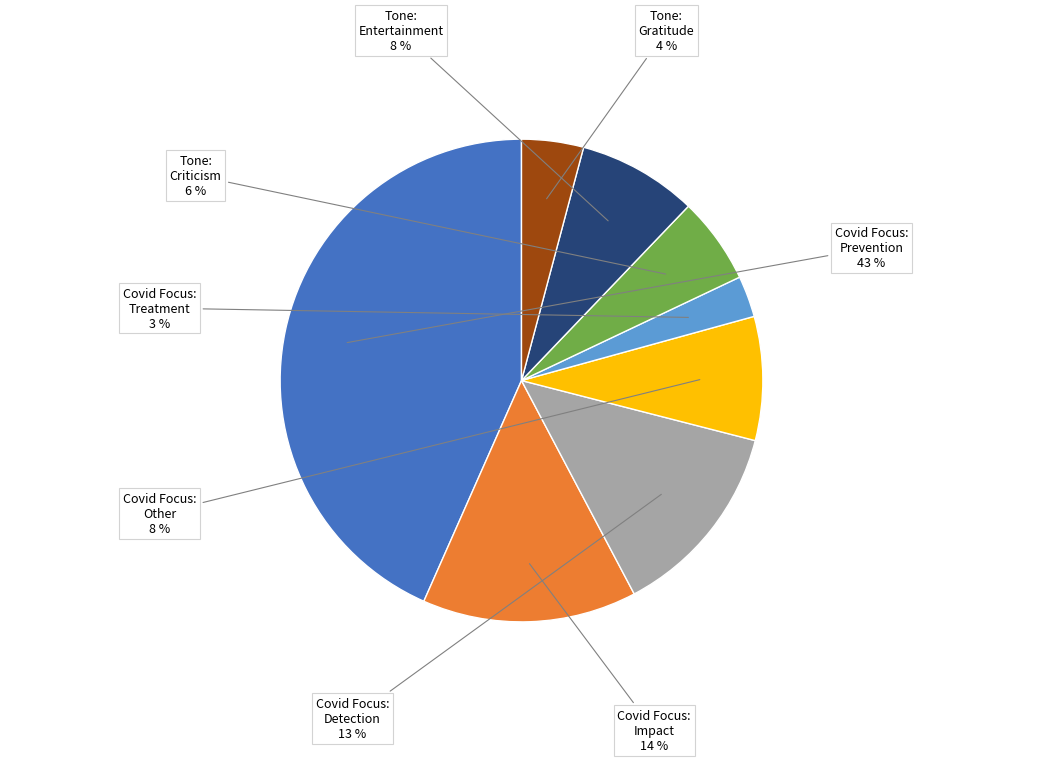

To the nearest percent, what is the average slice percentage?

12%